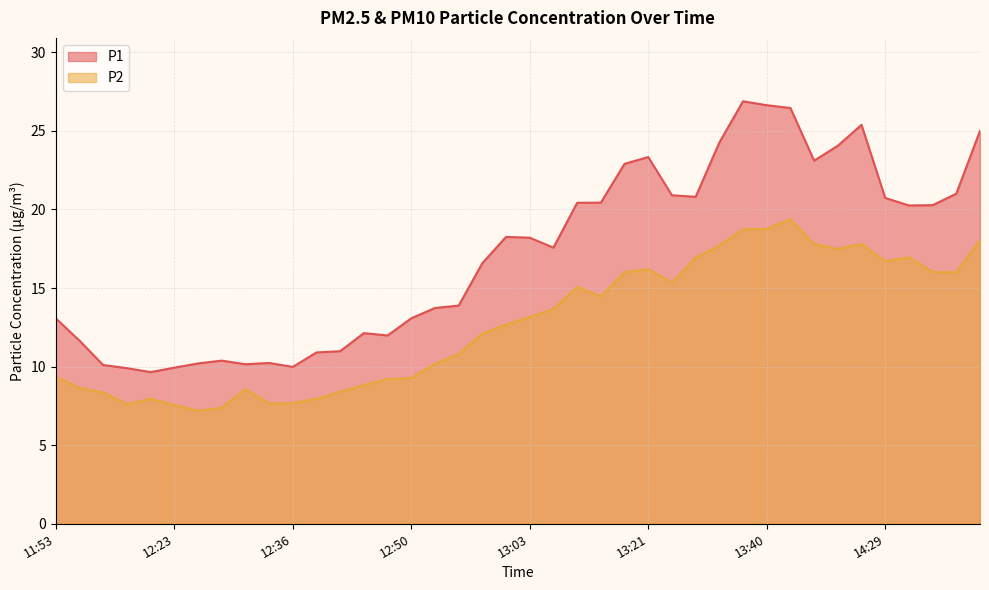

What is the difference between the maximum and minimum values in the P1 series?

17.2